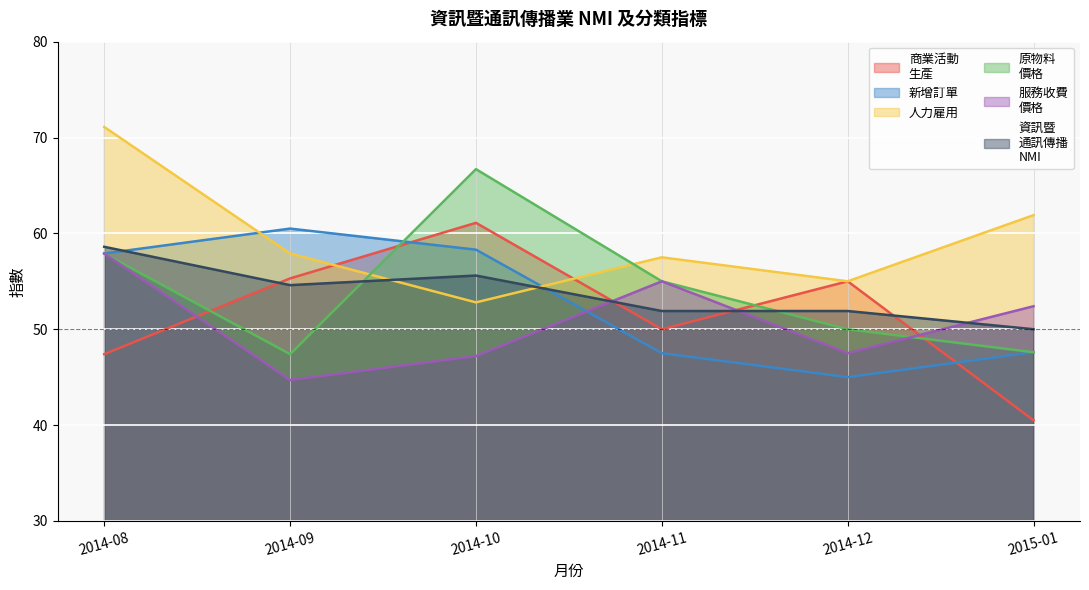

What is the spread (max minus min) of values at 2014-09?

15.8